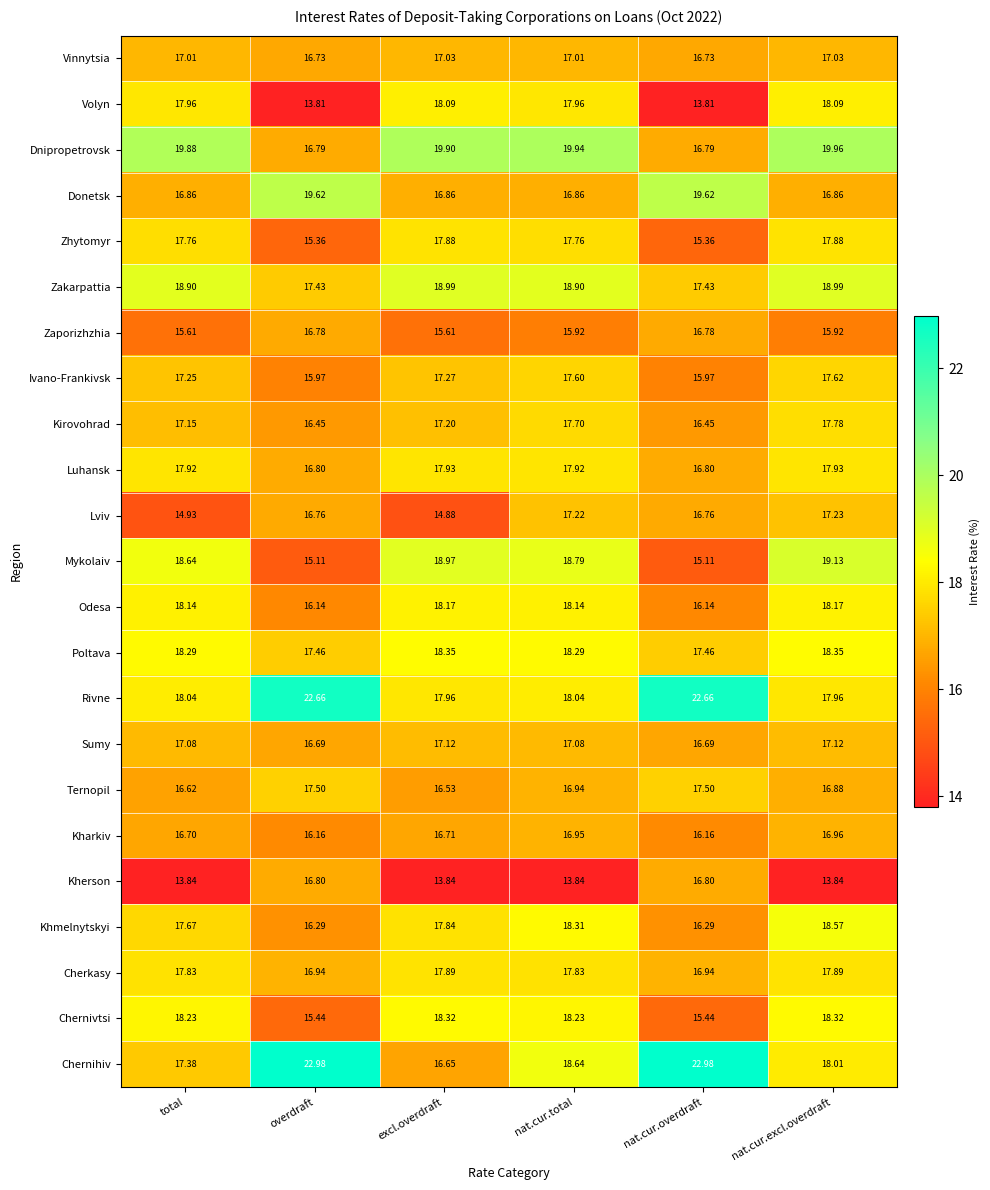

Which series has the widest spread of values?

Chernihiv